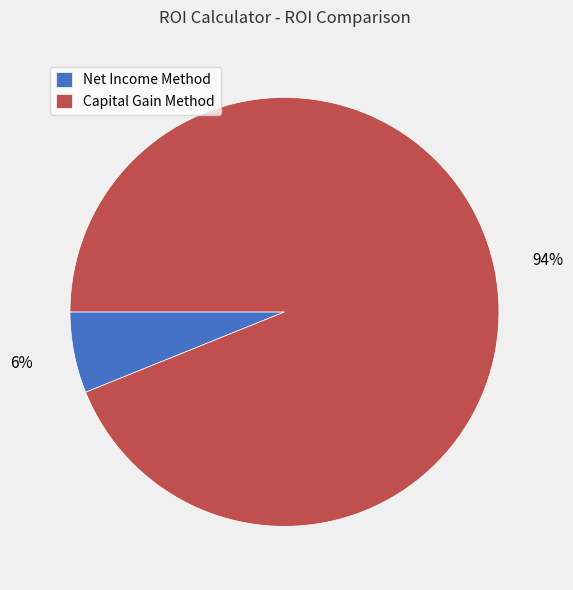

The Net Income Method slice represents 16% of the pie. True or false?

False